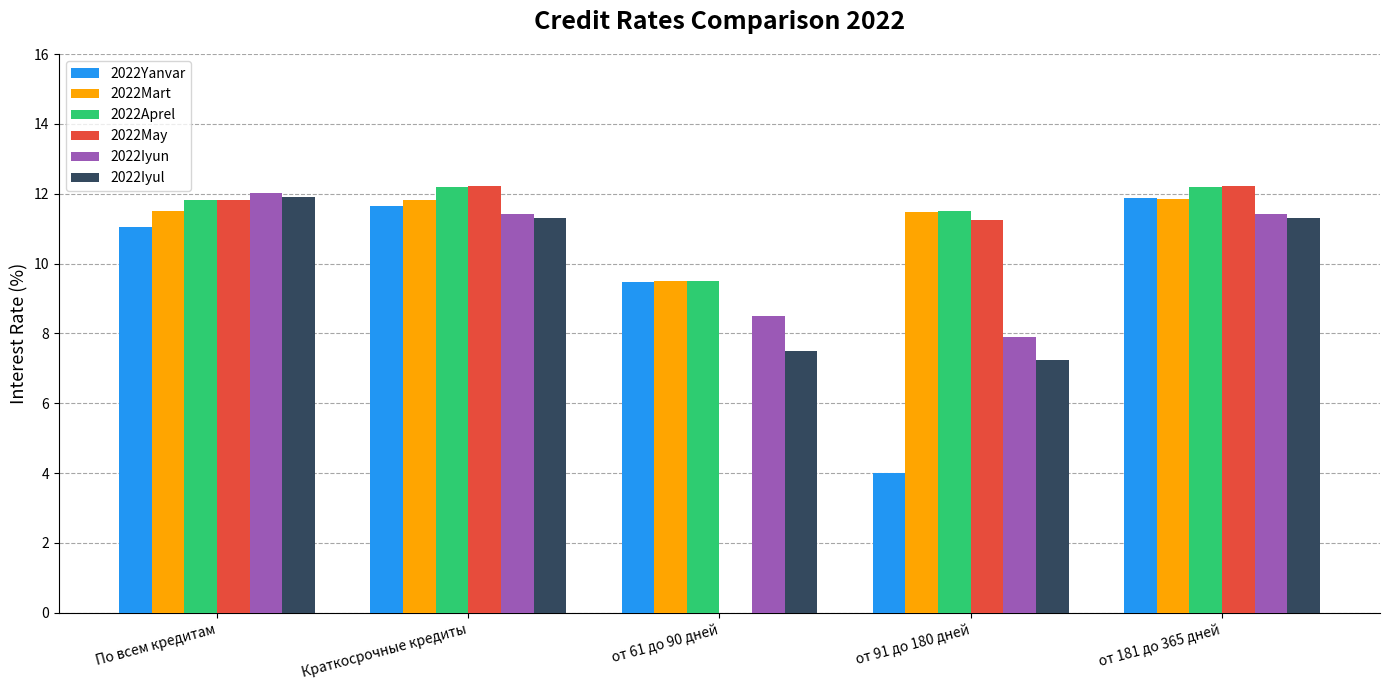

Between Краткосрочные кредиты and от 61 до 90 дней, which series saw the biggest shift?

2022May